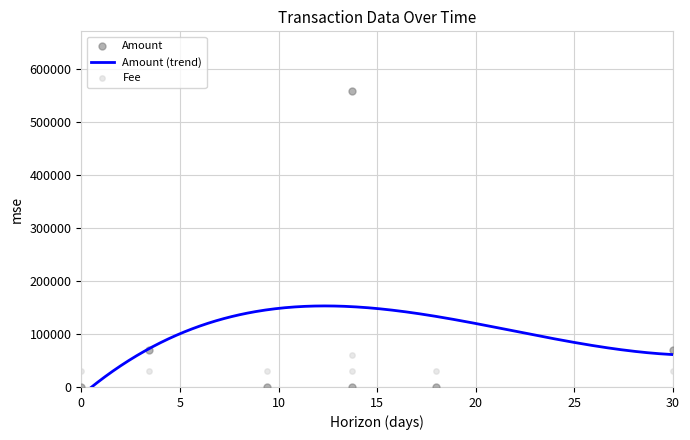

Which series reaches the minimum Y coordinate?

Amount